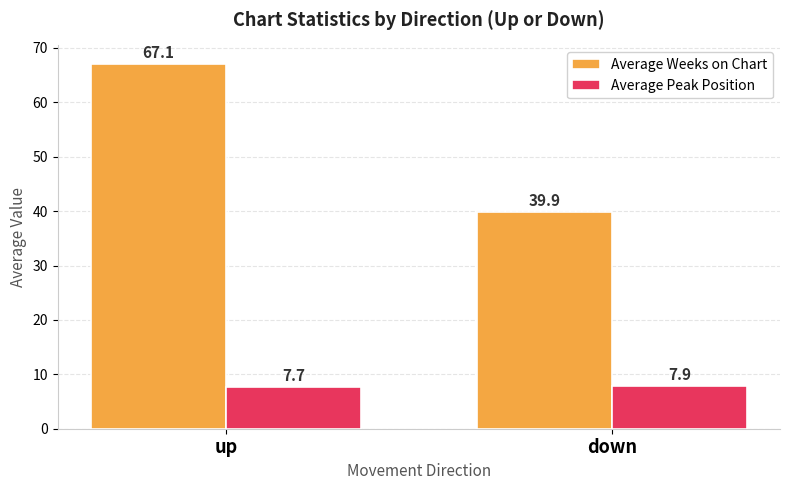

Reading left to right, transcribe all the data shown in this chart.

Average Weeks on Chart: 67.1	39.9
Average Peak Position: 7.7	7.9